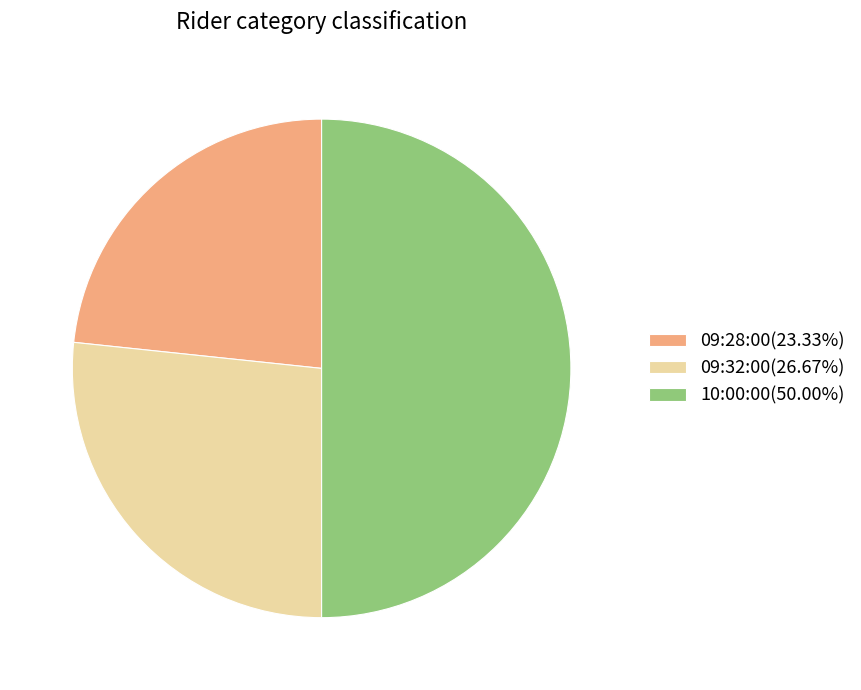

What is the ratio of the value at 09:28:00 to the value at 09:32:00?

0.9